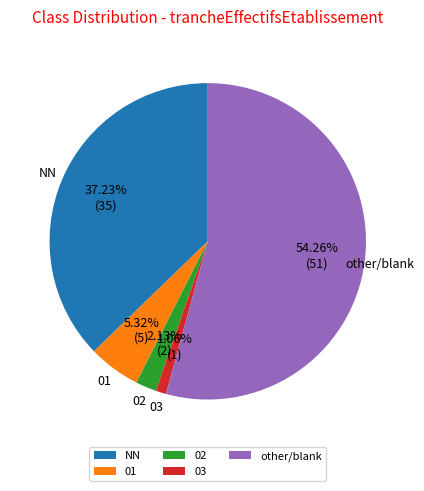

To the nearest percent, what percentage of the pie is 03?

1%